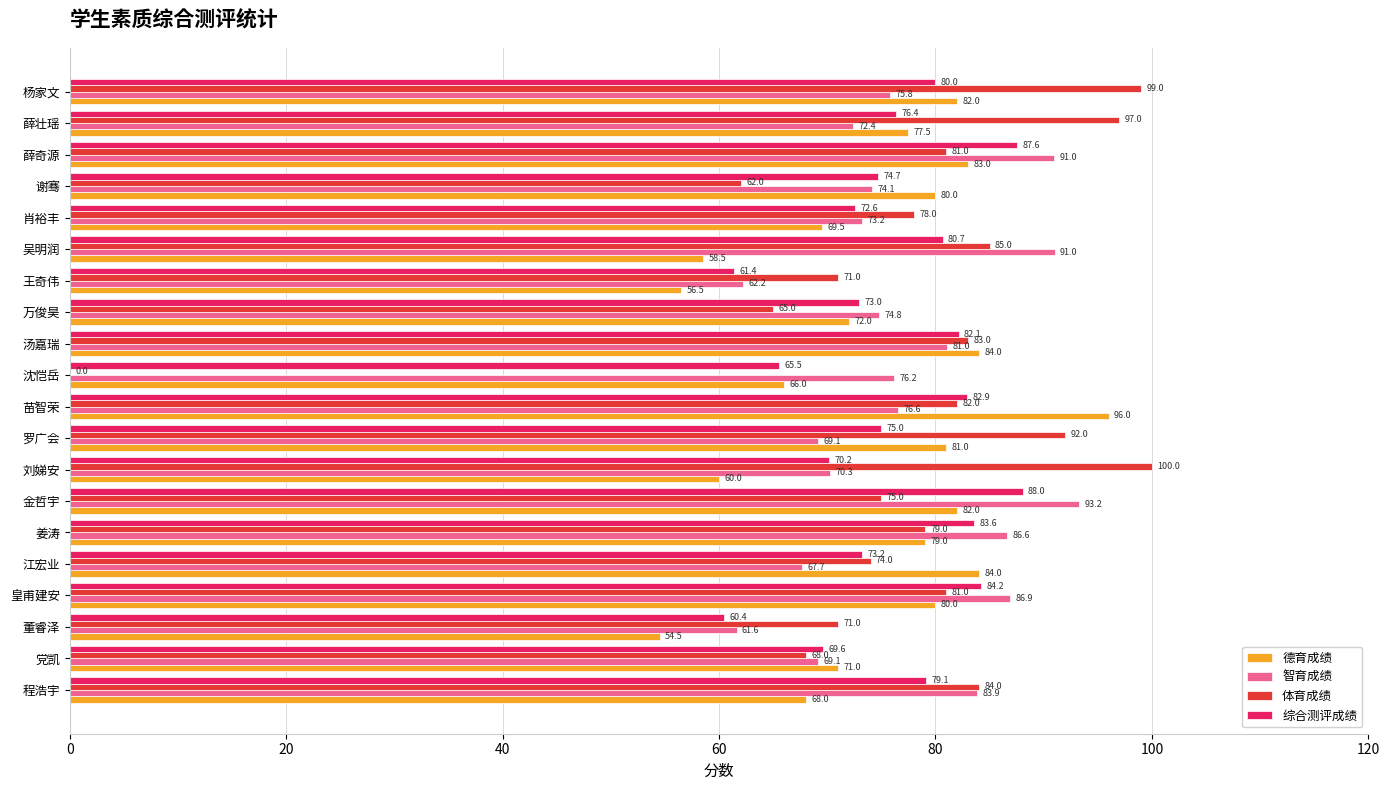

What value does the 智育成绩 series have at 谢骞?

74.1